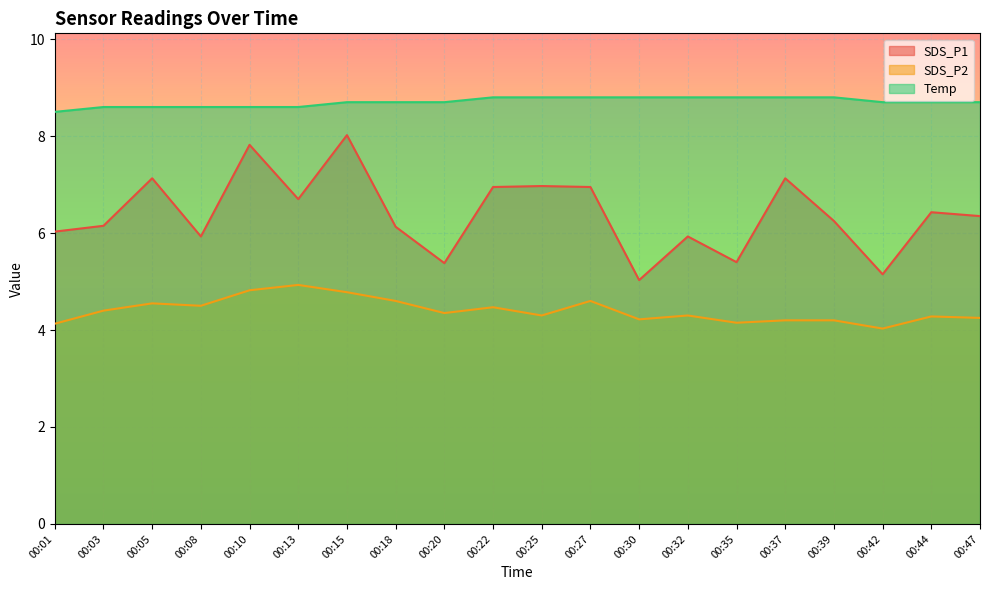

What is the sum of the SDS_P1 values at 00:27 and 00:01?

13.0